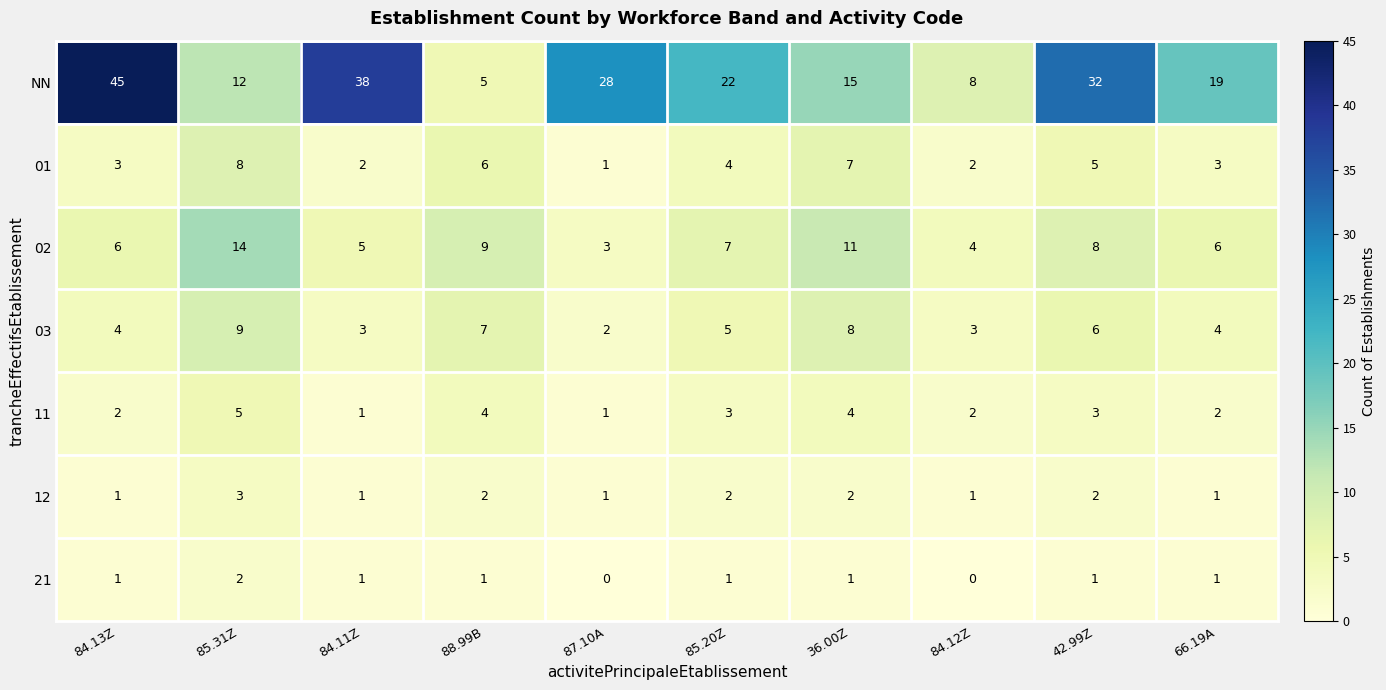

What is the difference between the maximum and minimum values in the 01 series?

7